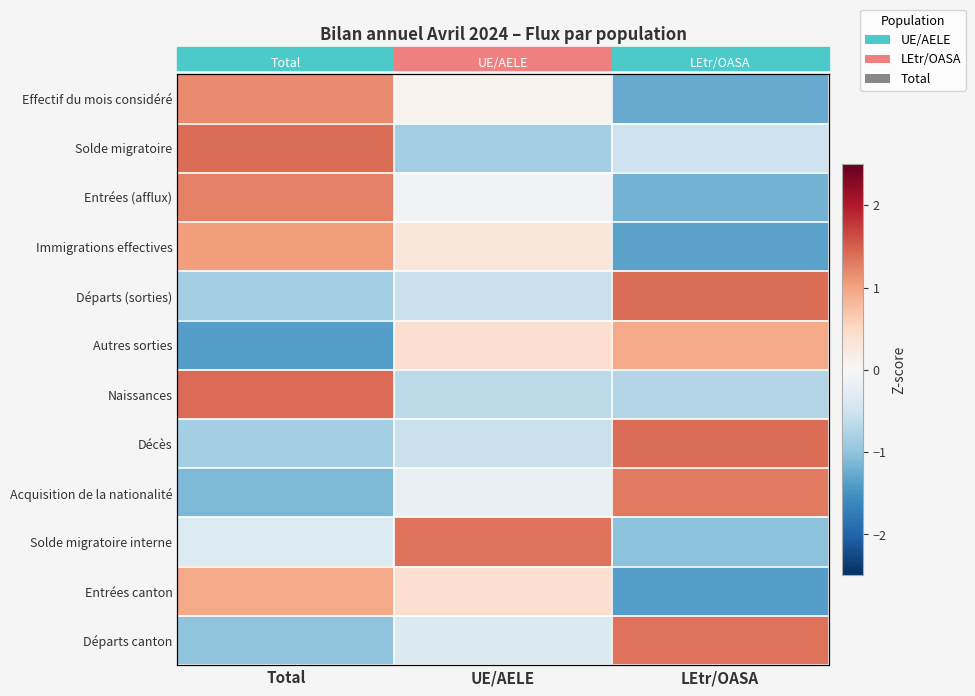

Is it true that Décès equals -0.8 at Total?

True